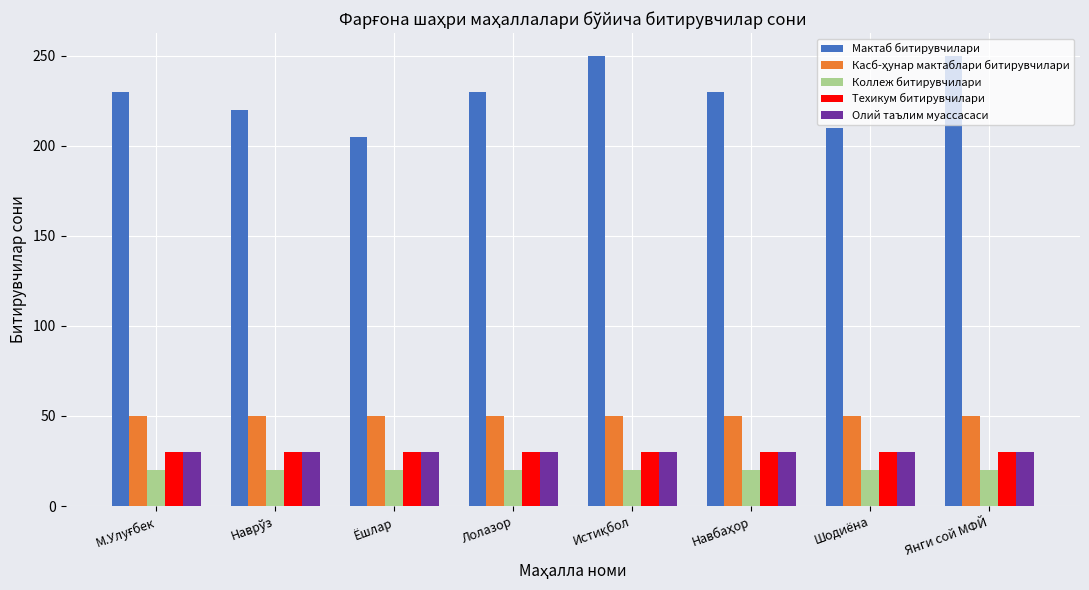

What is the value of the Олий таълим муассасаси bar at the 1st from the left?

30